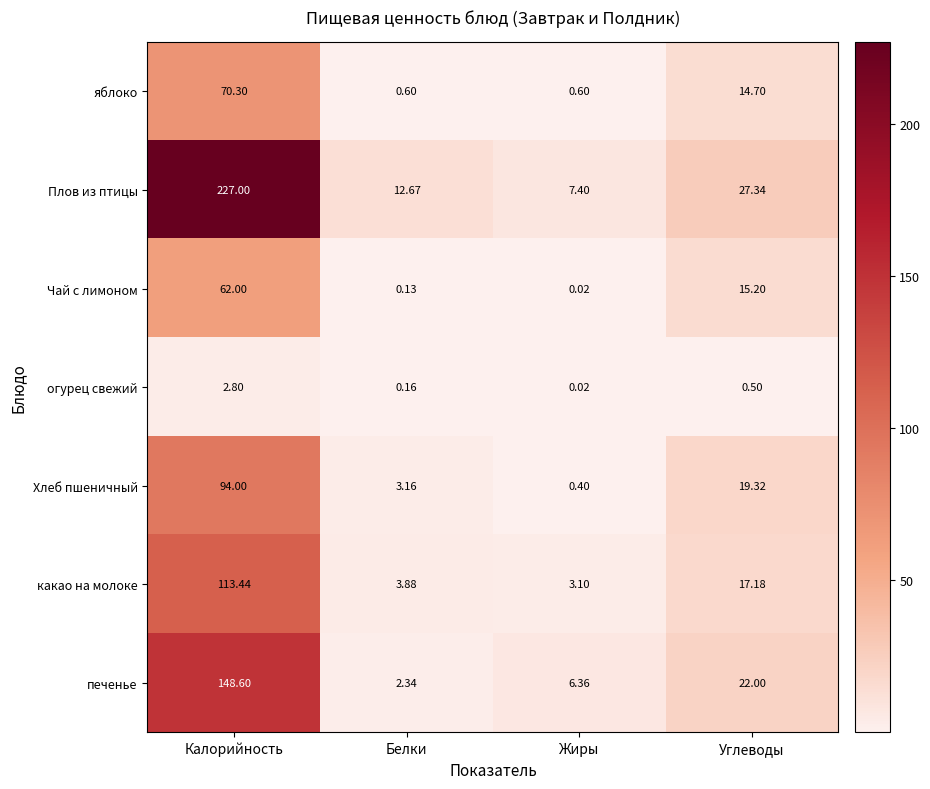

What is the spread (max minus min) of values at Белки?

12.5